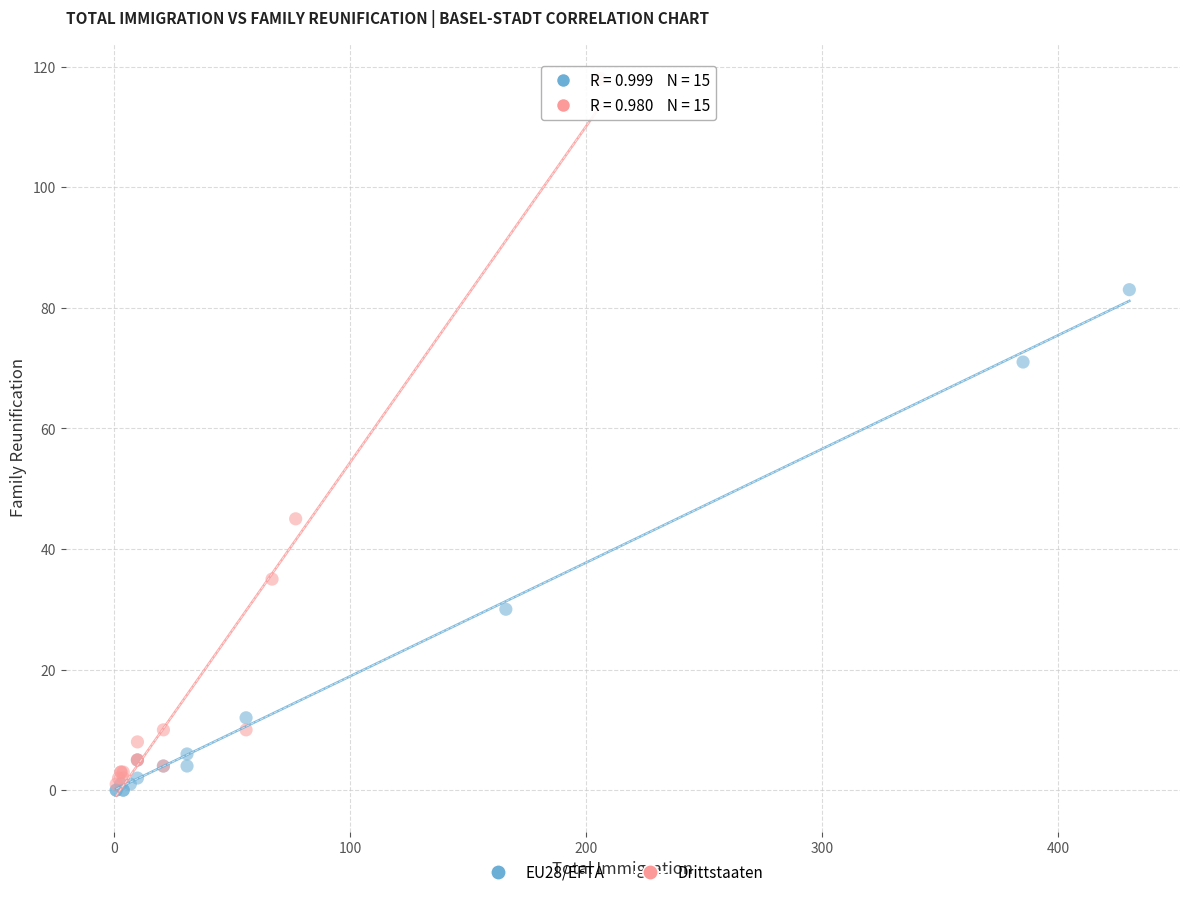

What are all the series names shown in the legend?

EU28/EFTA, Drittstaaten